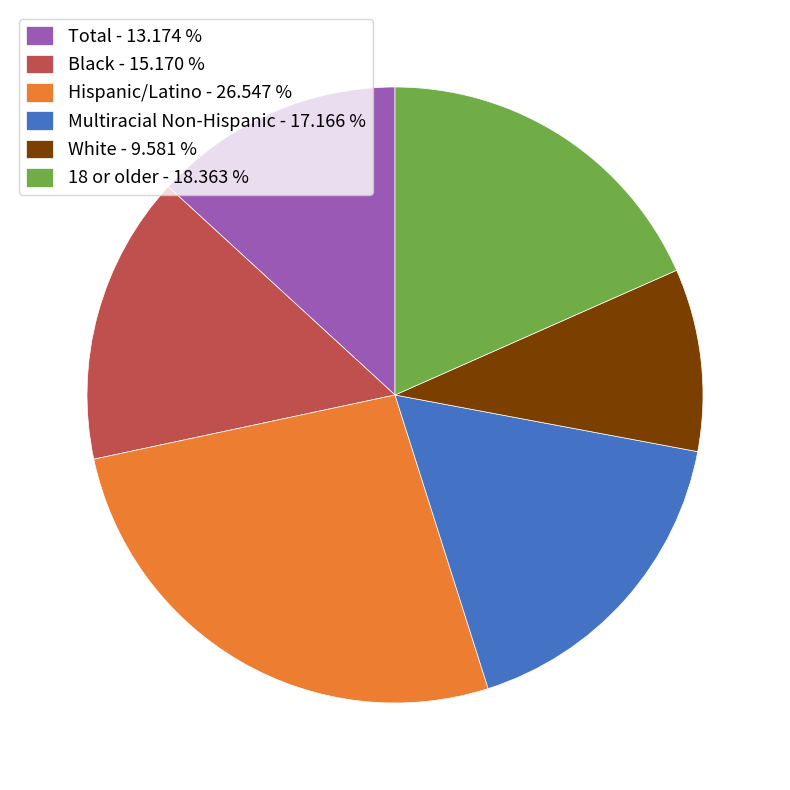

Rank the categories by value from lowest to highest.

White, Total, Black, Multiracial Non-Hispanic, 18 or older, Hispanic/Latino